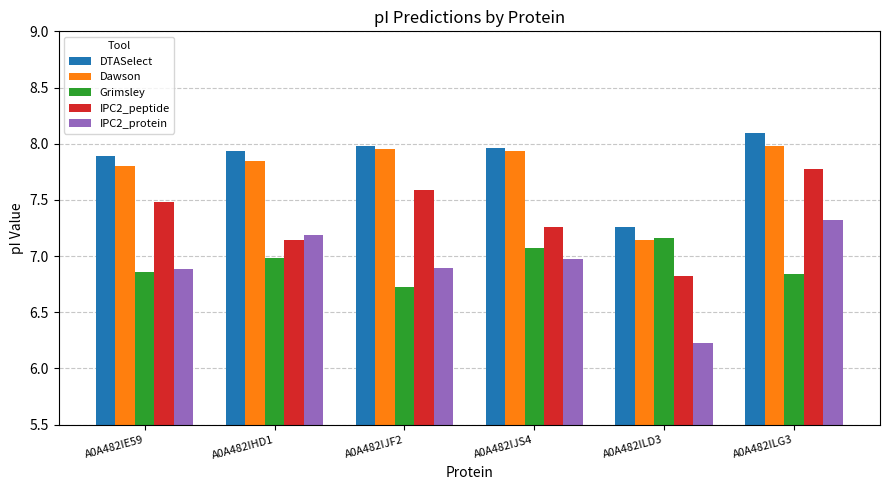

What is the difference between the Grimsley values at A0A482IHD1 and A0A482IJF2?

0.3